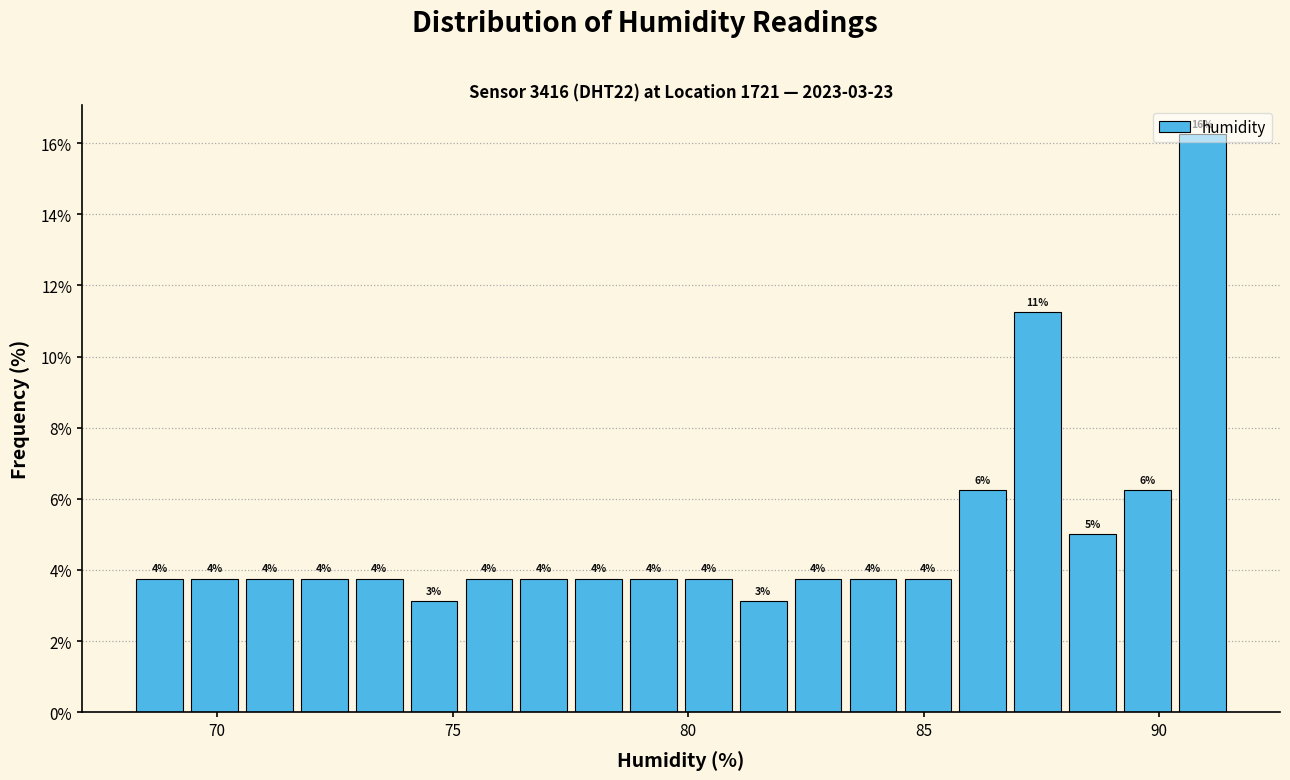

Read against the x-axis, roughly where is the centre of the tallest bar?

91.0